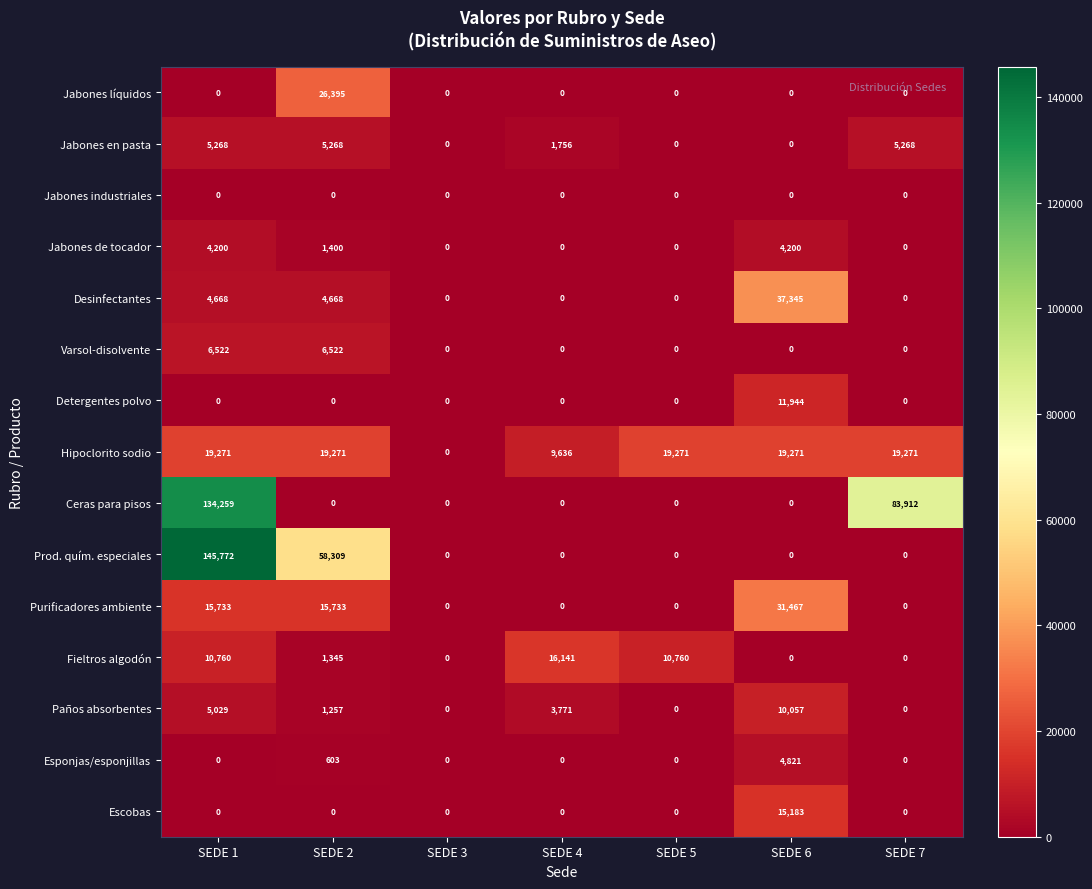

At which category is the sum across all series the highest?

SEDE 1